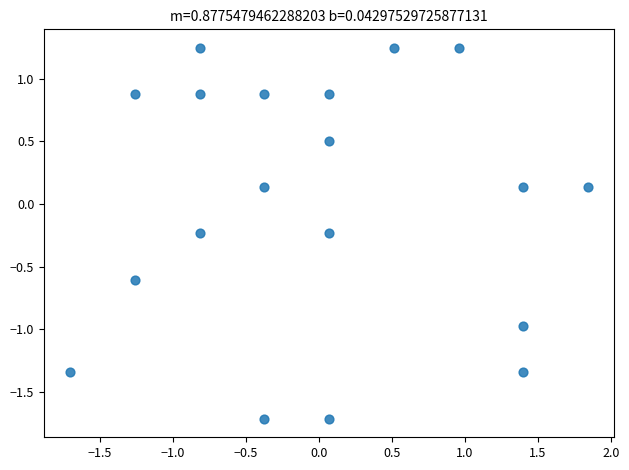

What is the range of X values (max minus min)?

3.5